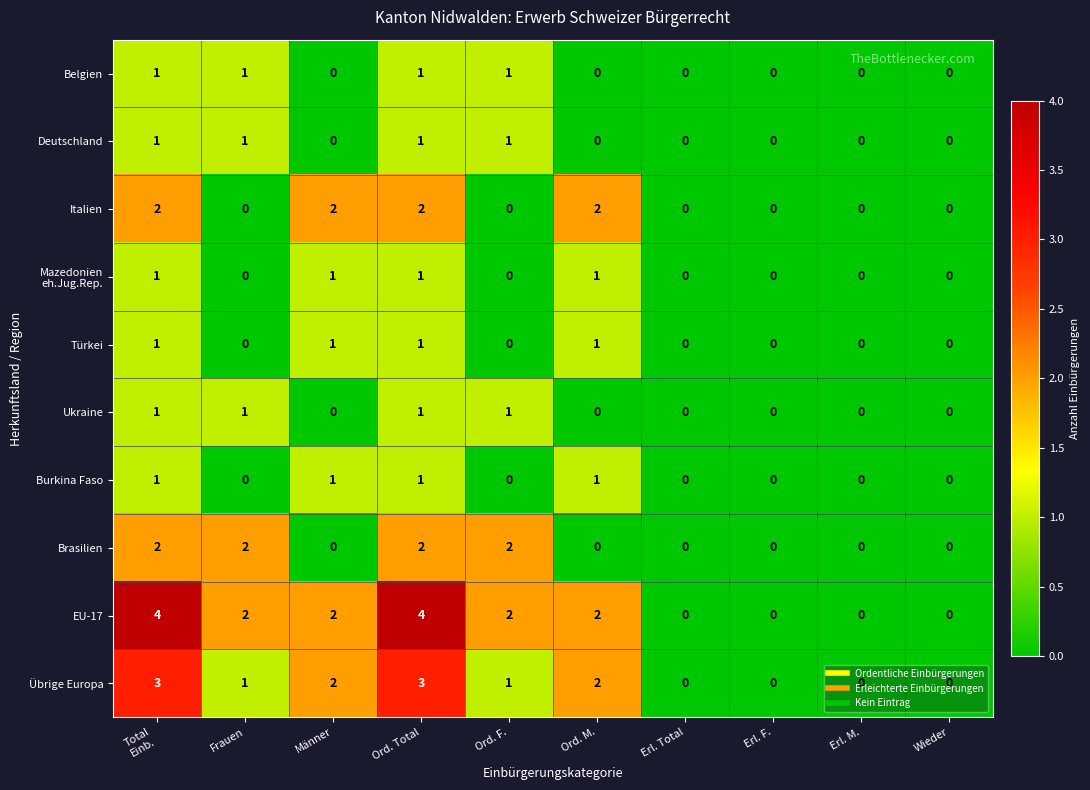

Which series has the largest range (max minus min)?

EU-17